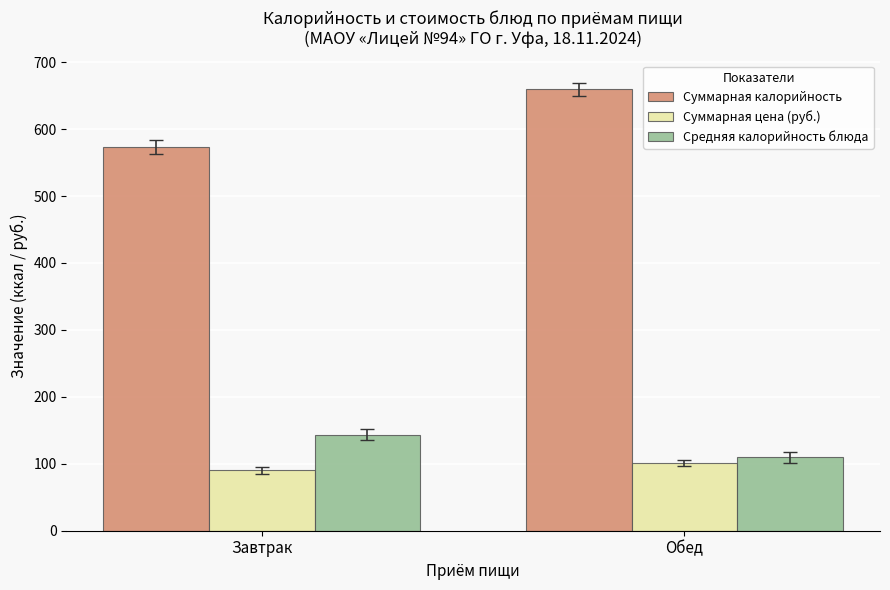

Which series has the largest total across all categories?

Суммарная калорийность